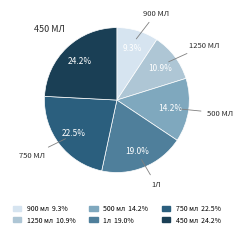

How many slices are in this pie chart?

6